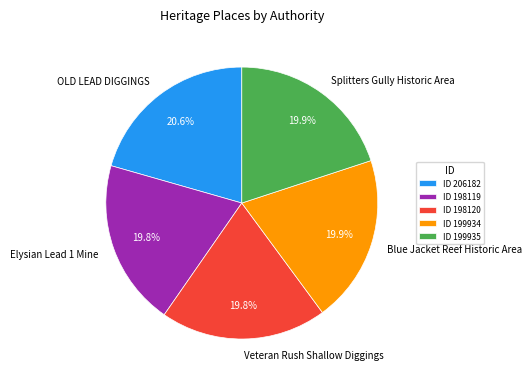

True or false: Splitters Gully Historic Area accounts for 20% of the total.

True